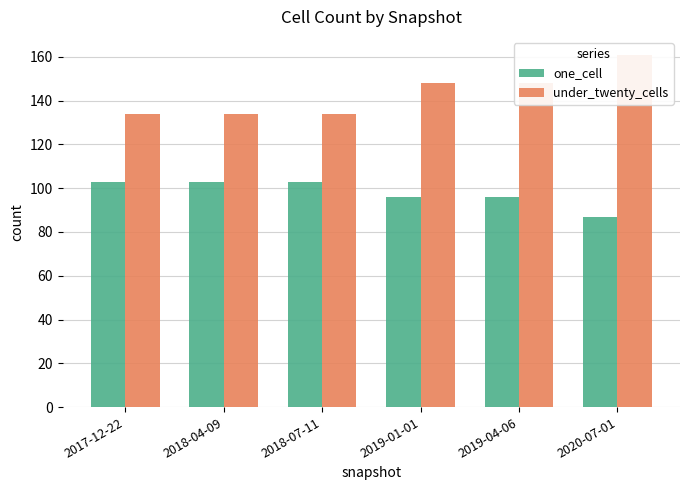

Reading left to right, what are all the values shown in this chart?

one_cell: 103	103	103	96	96	87
under_twenty_cells: 134	134	134	148	148	161